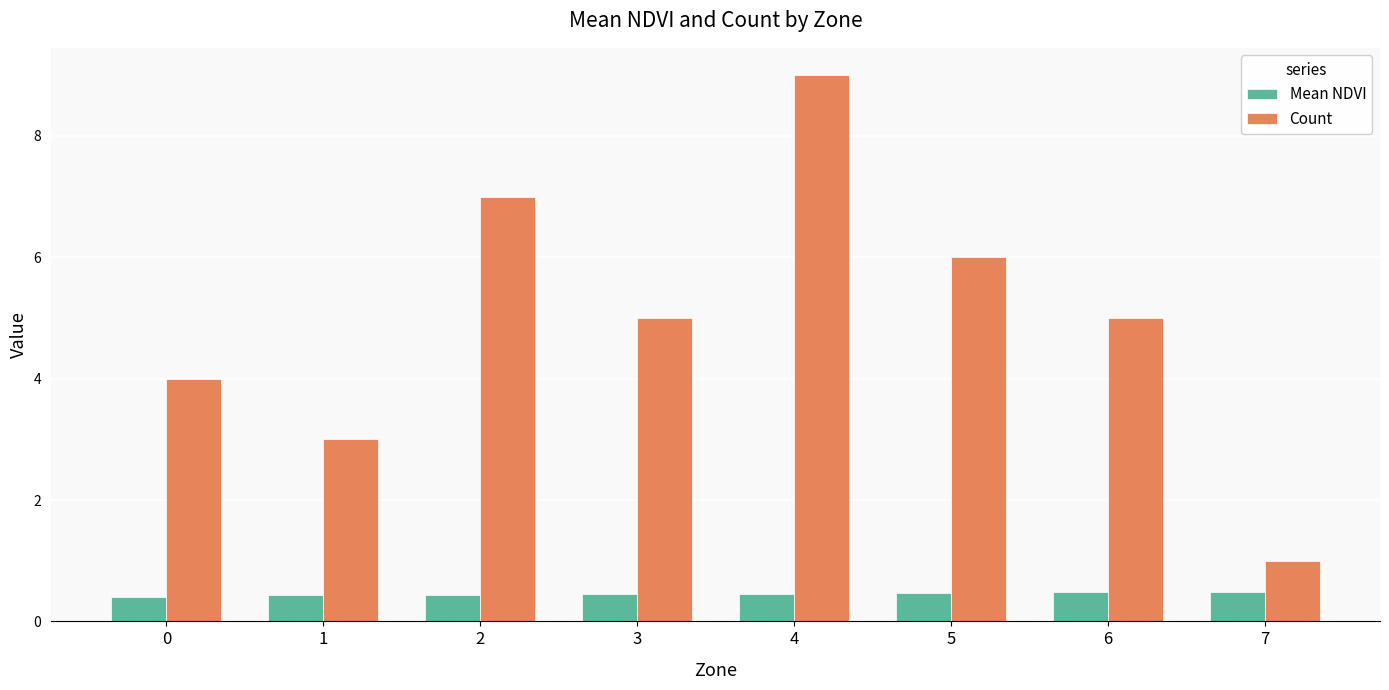

Which category has the lowest value in the Count series?

7